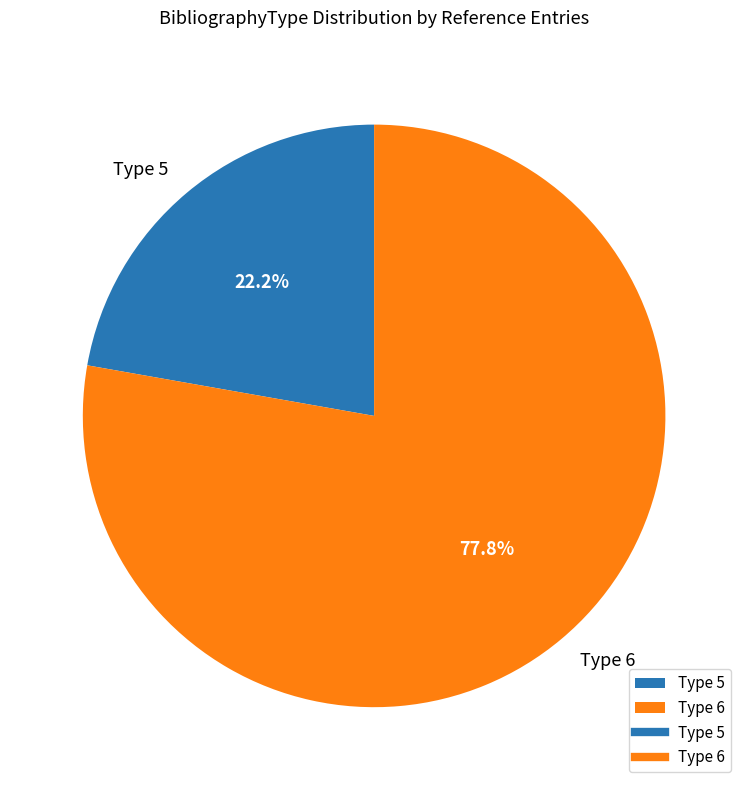

Does Type 6 account for over 50% of the chart?

Yes